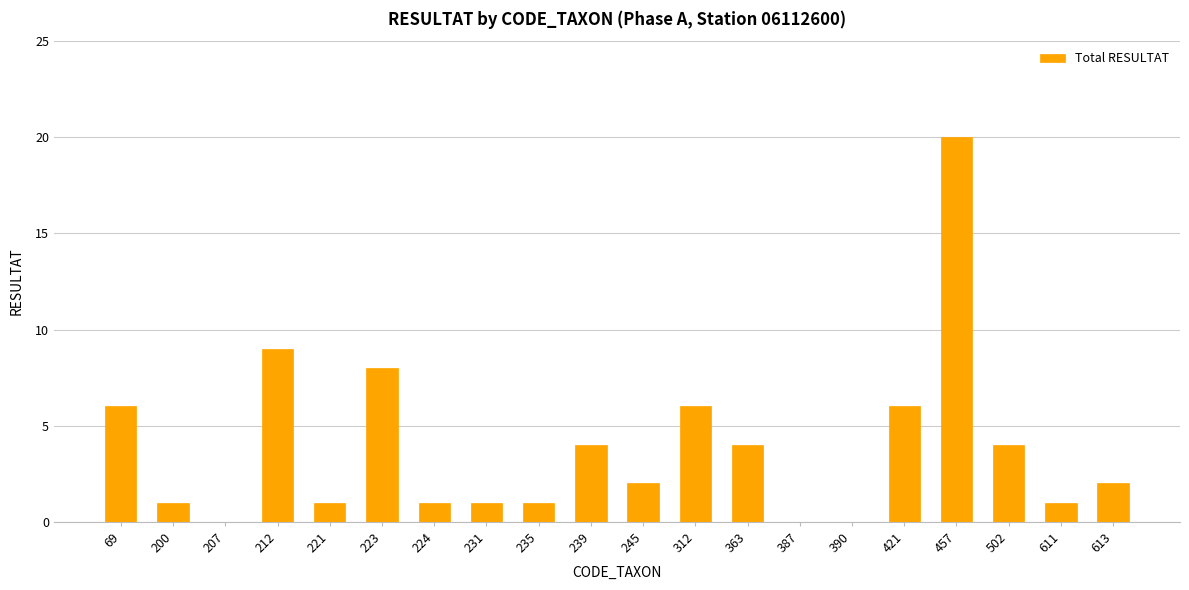

Reading left to right, extract all data points from this chart.

6	1	0	9	1	8	1	1	1	4	2	6	4	0	0	6	20	4	1	2